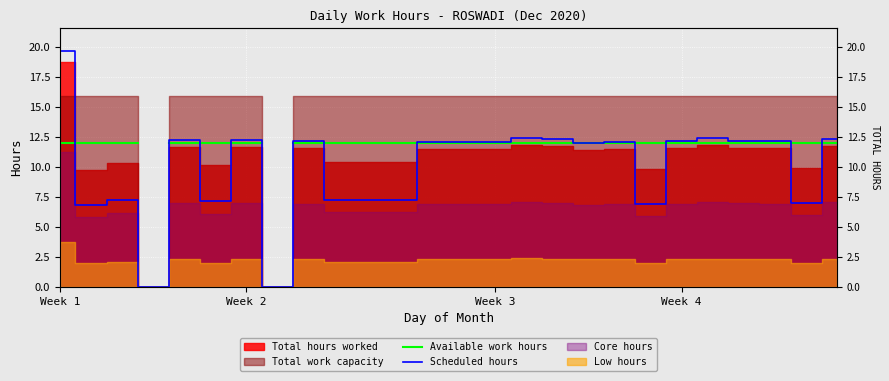

What is the total value across all series at Week 4?

24.1